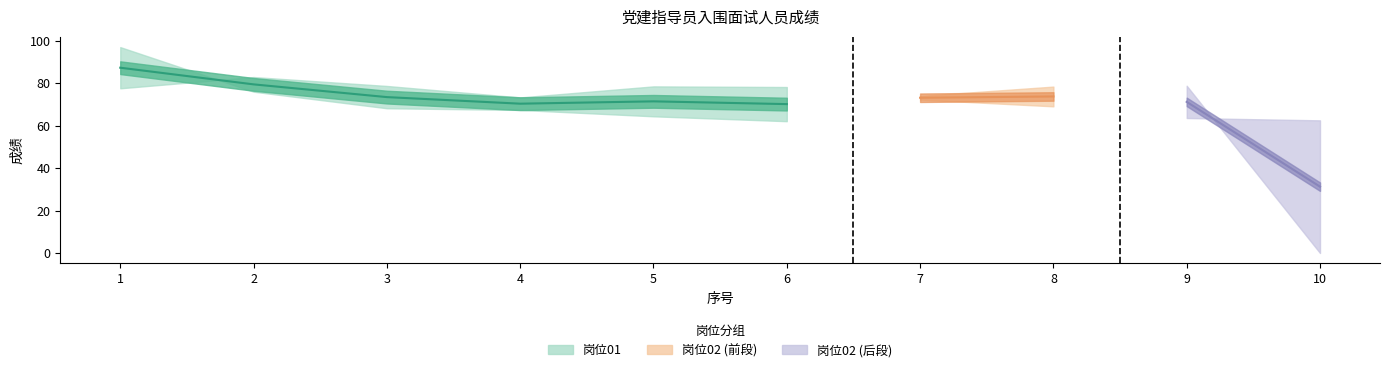

The value of 综合成绩 at 1 is 87.3. True or false?

True